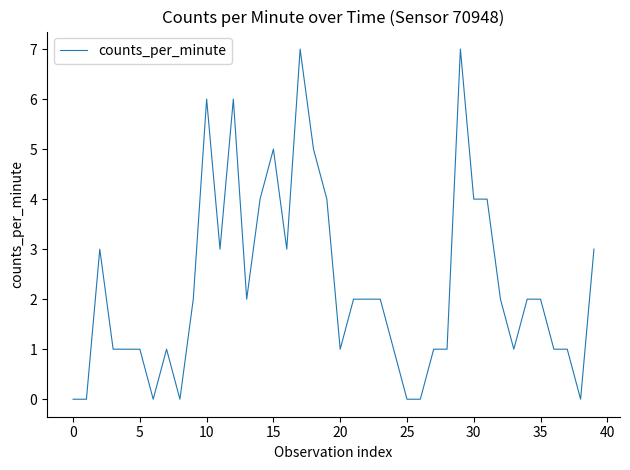

What is the difference between the maximum and minimum values?

7